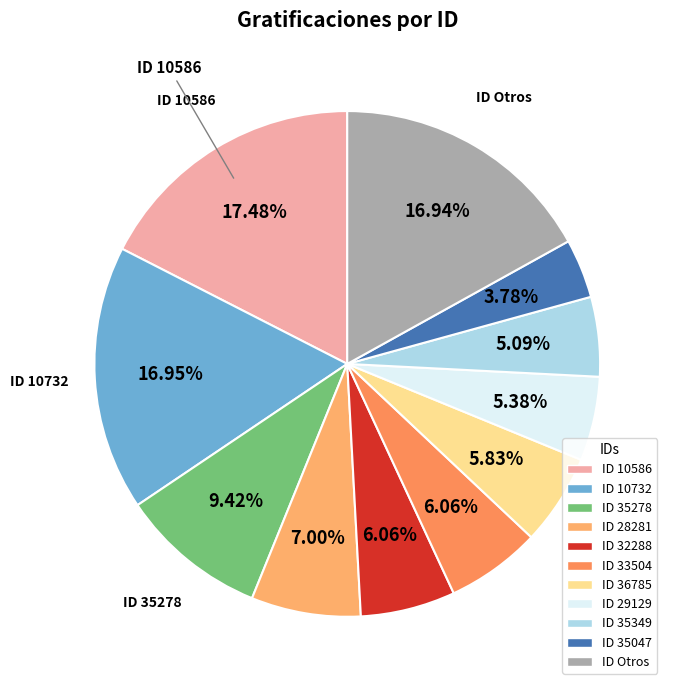

How many segments does this pie chart have?

11